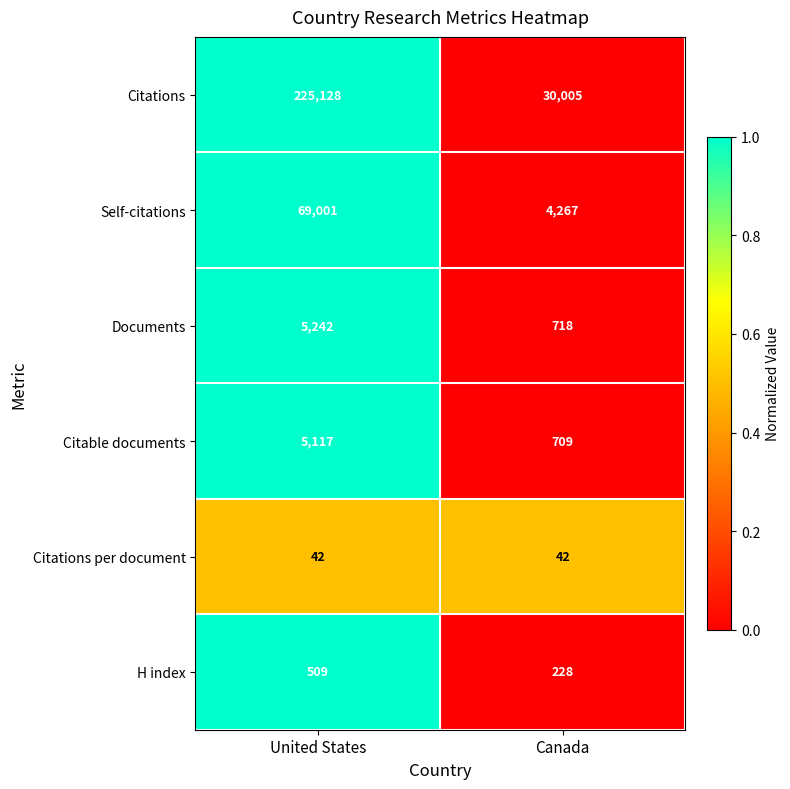

Which series has the largest total across all categories?

Citations